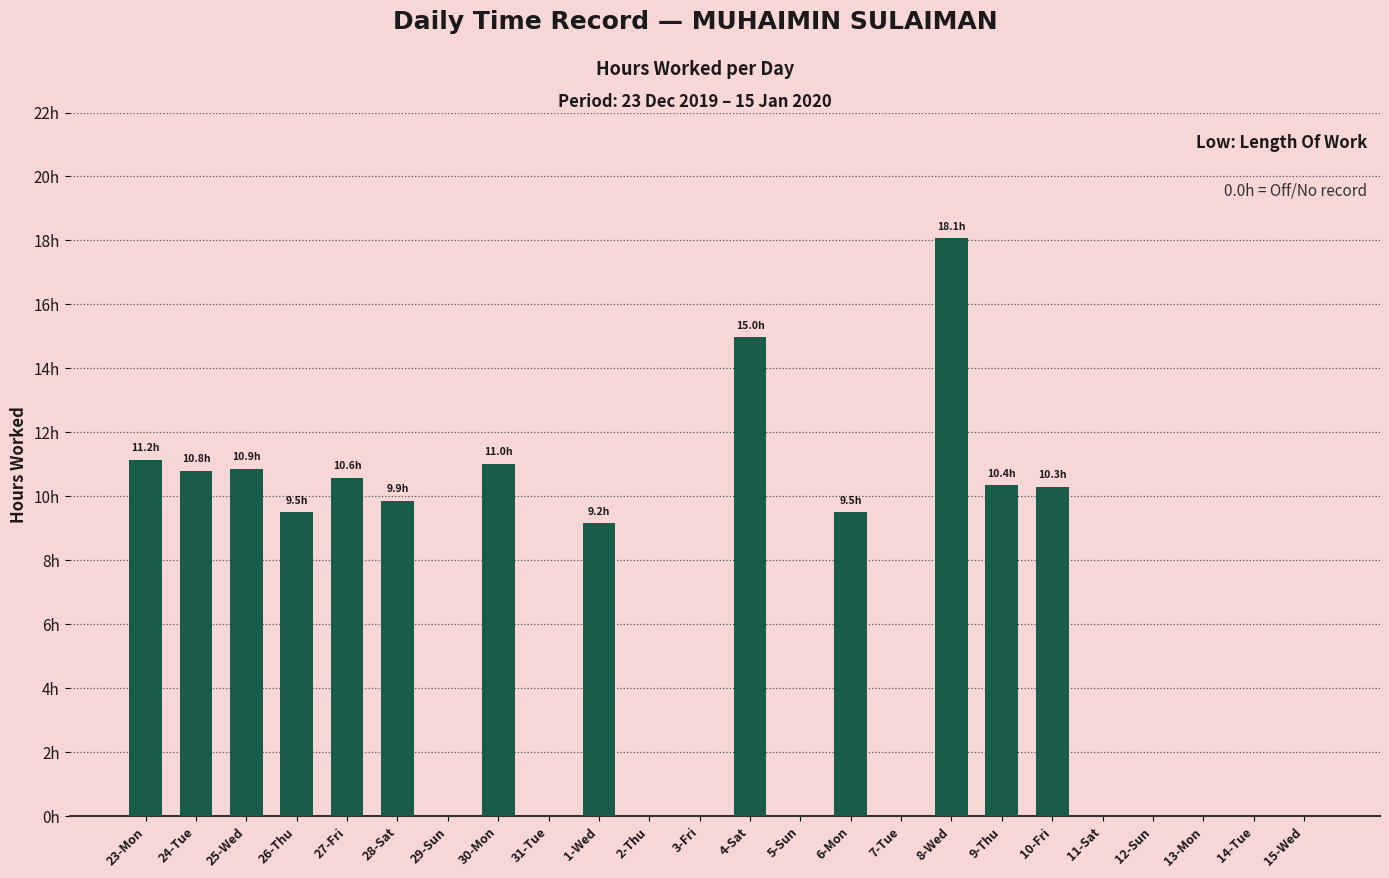

Rank the categories by value from lowest to highest.

29-Sun, 31-Tue, 2-Thu, 3-Fri, 5-Sun, 7-Tue, 11-Sat, 12-Sun, 13-Mon, 14-Tue, 15-Wed, 1-Wed, 6-Mon, 26-Thu, 28-Sat, 10-Fri, 9-Thu, 27-Fri, 24-Tue, 25-Wed, 30-Mon, 23-Mon, 4-Sat, 8-Wed